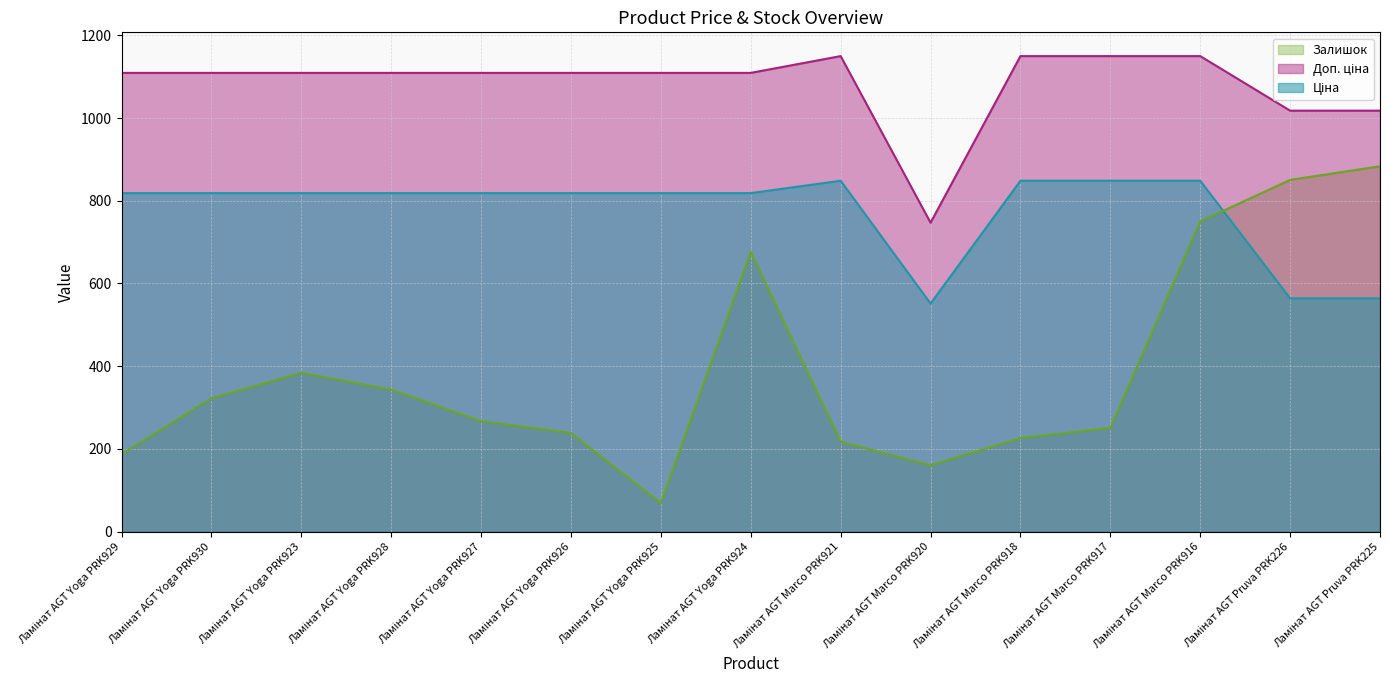

At which category is the sum across all series the highest?

Ламінат AGT Marco PRK916